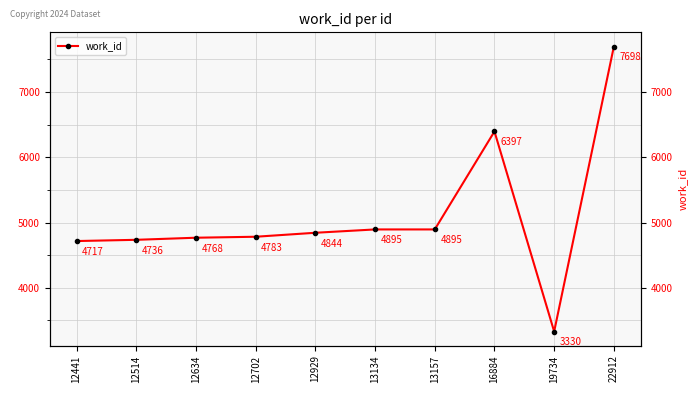

Which has a higher value, 12441 or 13157?

13157